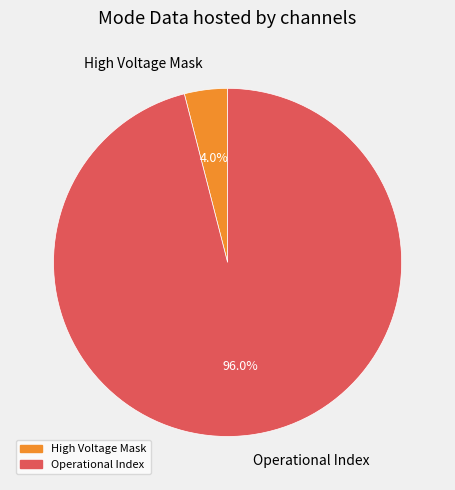

What percentage do Operational Index and High Voltage Mask together represent?

100.0%